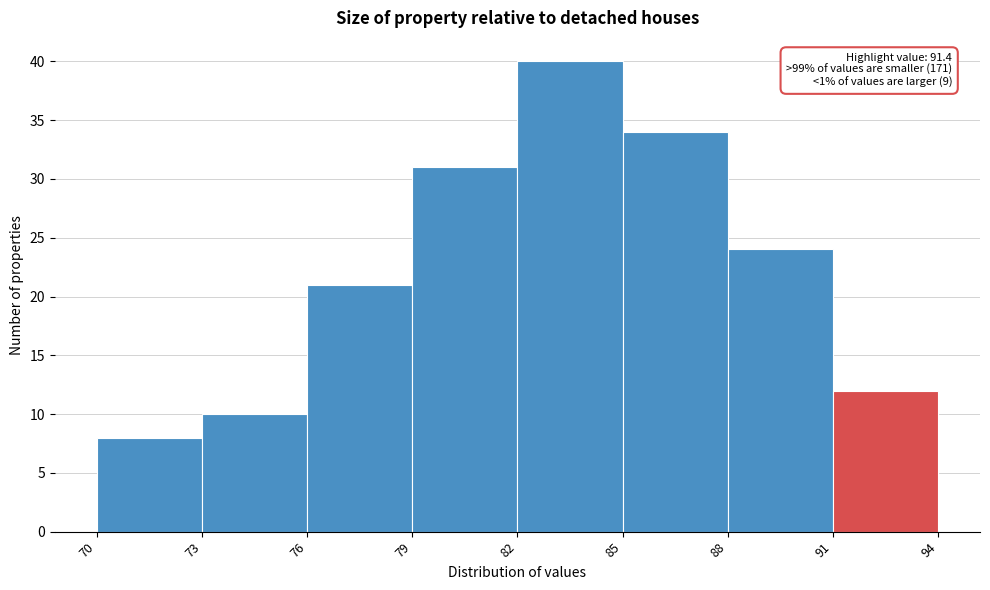

Which range on the x-axis has the tallest bar?

82 to 85